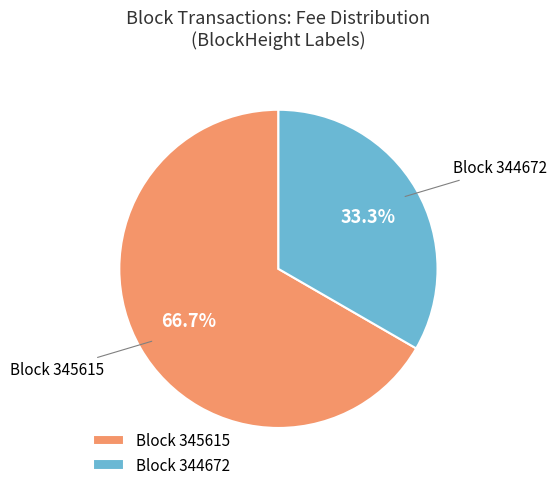

To the nearest percent, what is the difference between the largest and smallest slice percentages?

33%